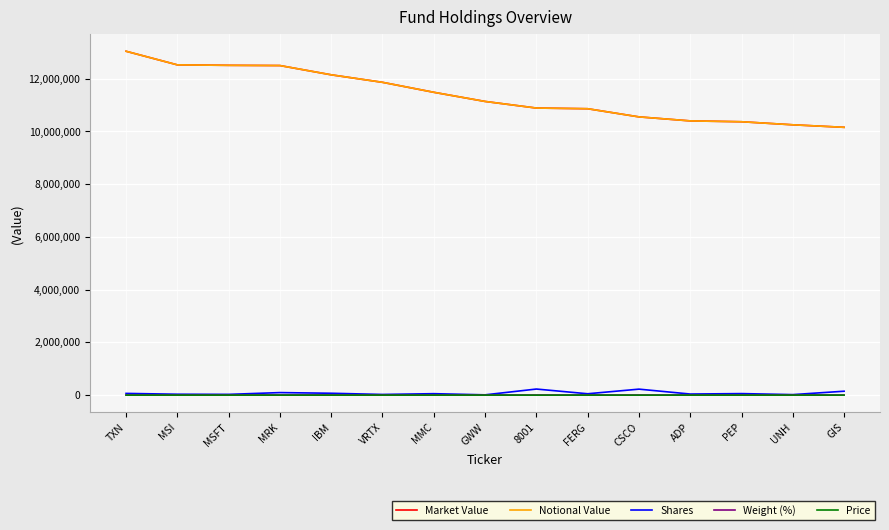

What is the sum of all Shares values?

1168803.0